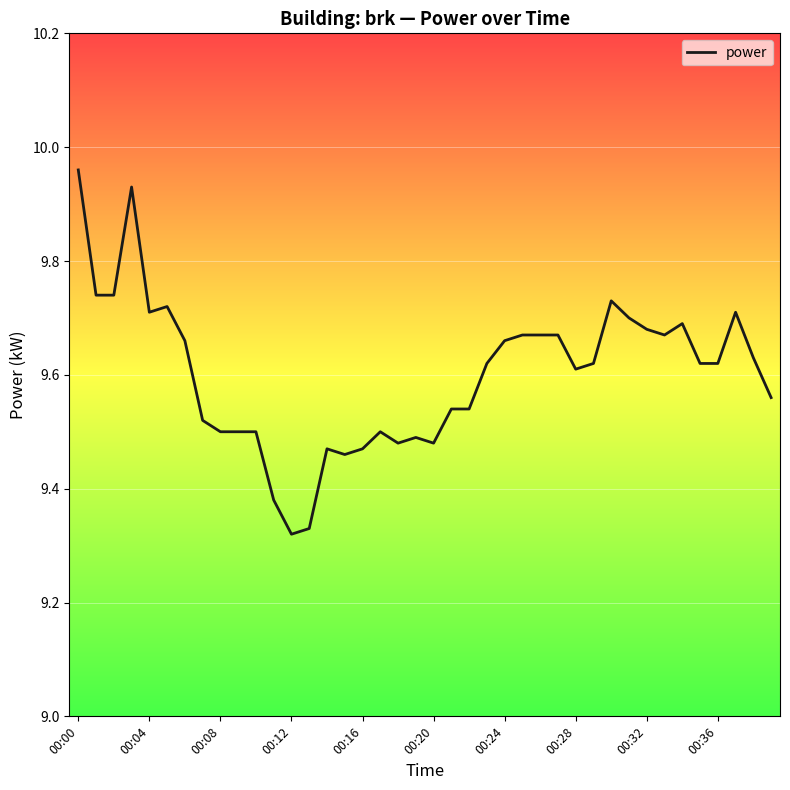

Does the chart display data point markers on the line(s)?

No